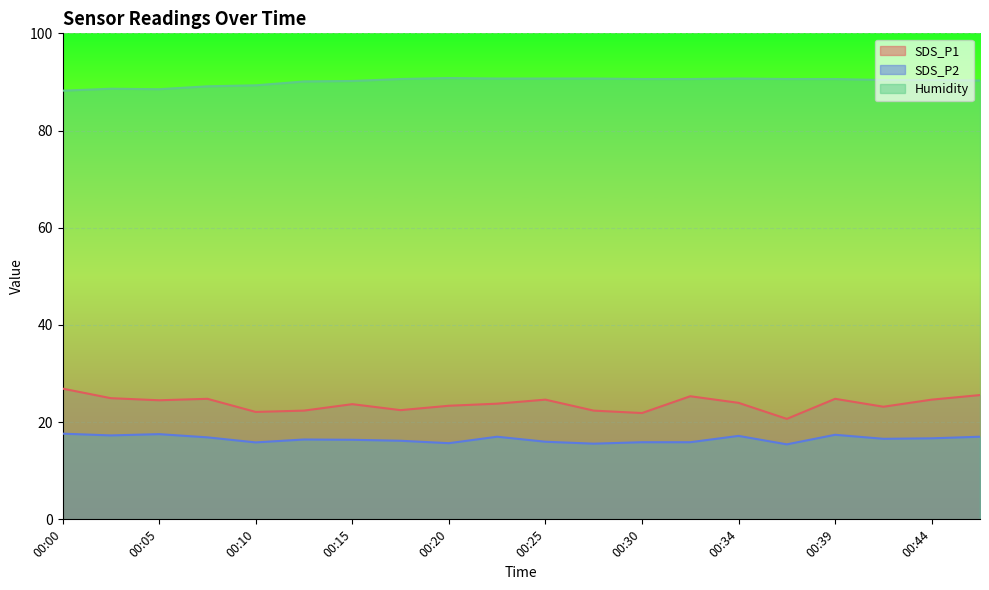

What is the difference between the second highest and minimum values in the Humidity series?

2.5